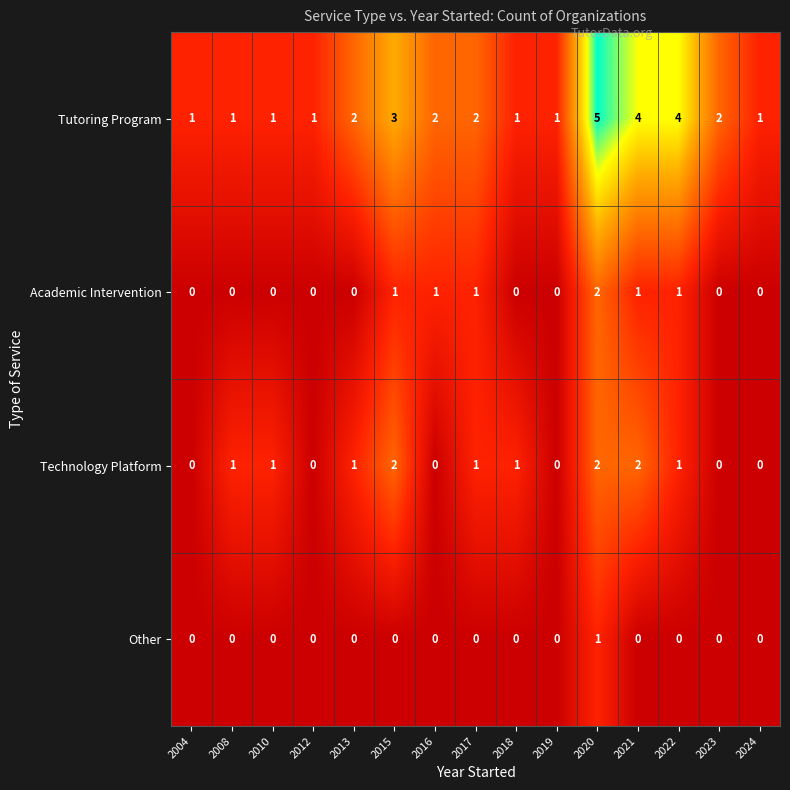

Between 2015 and 2020, which series saw the biggest shift?

Tutoring Program